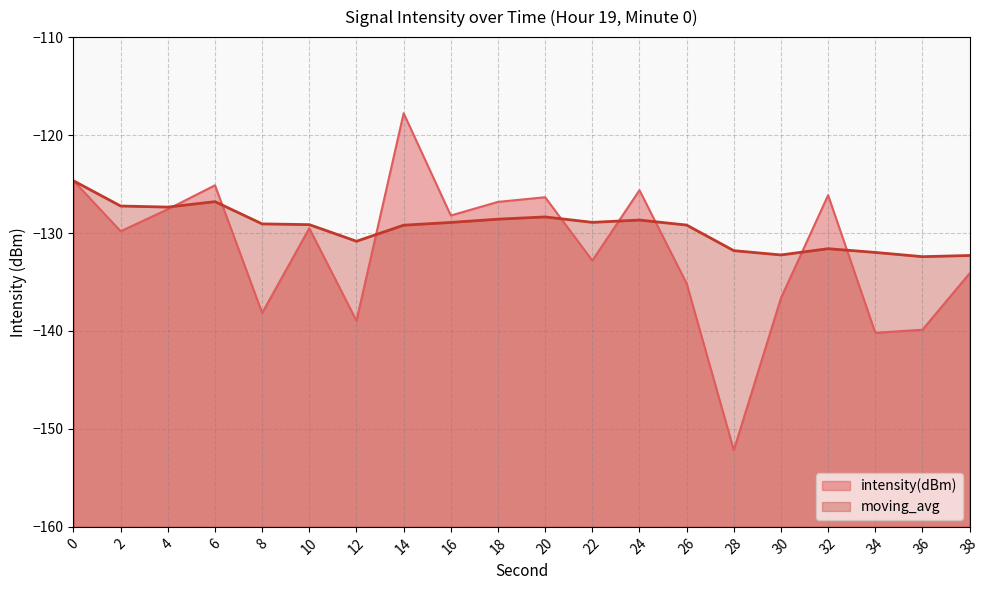

At how many categories does at least one series exceed -144?

20